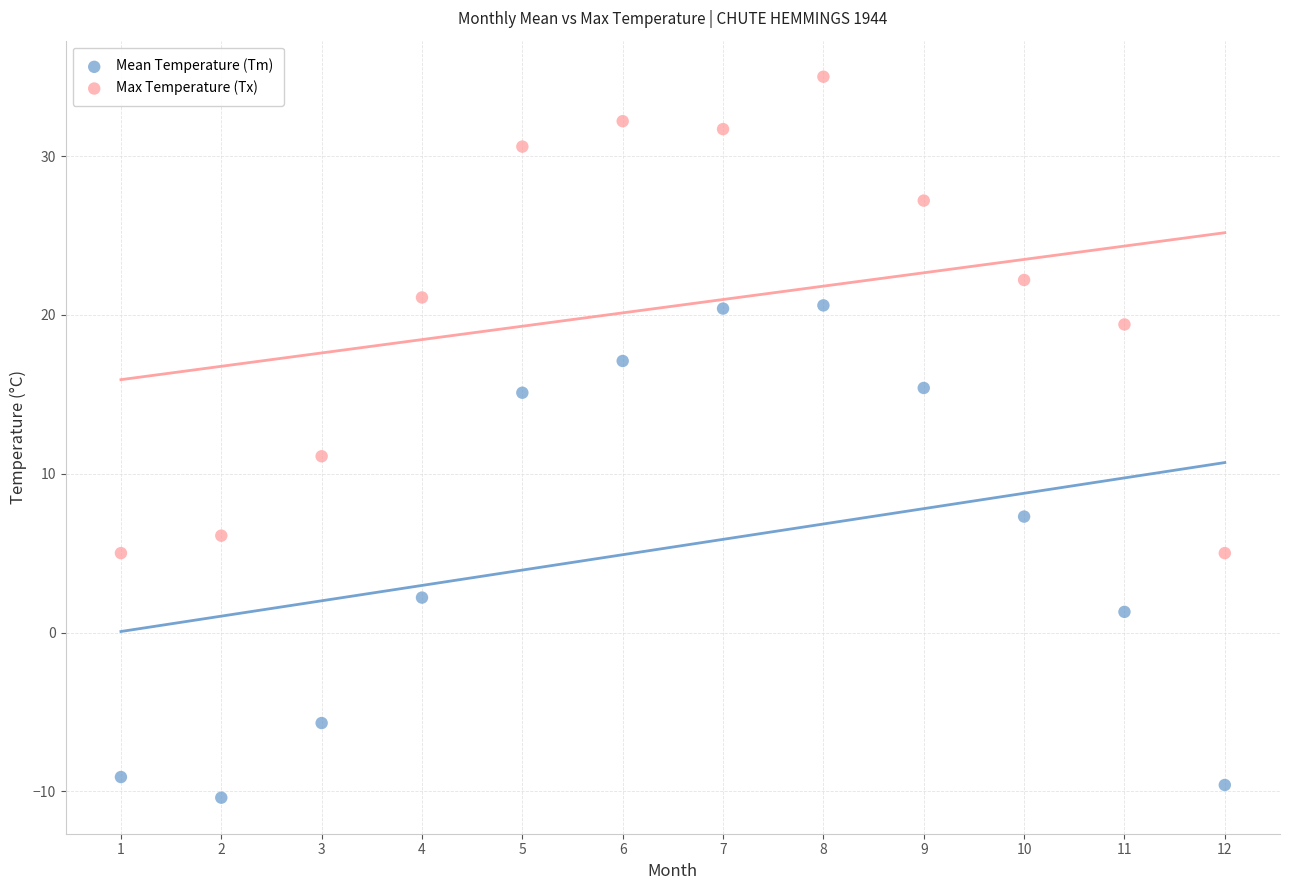

Across all data points, what is the range of X values (max minus min)?

11.0